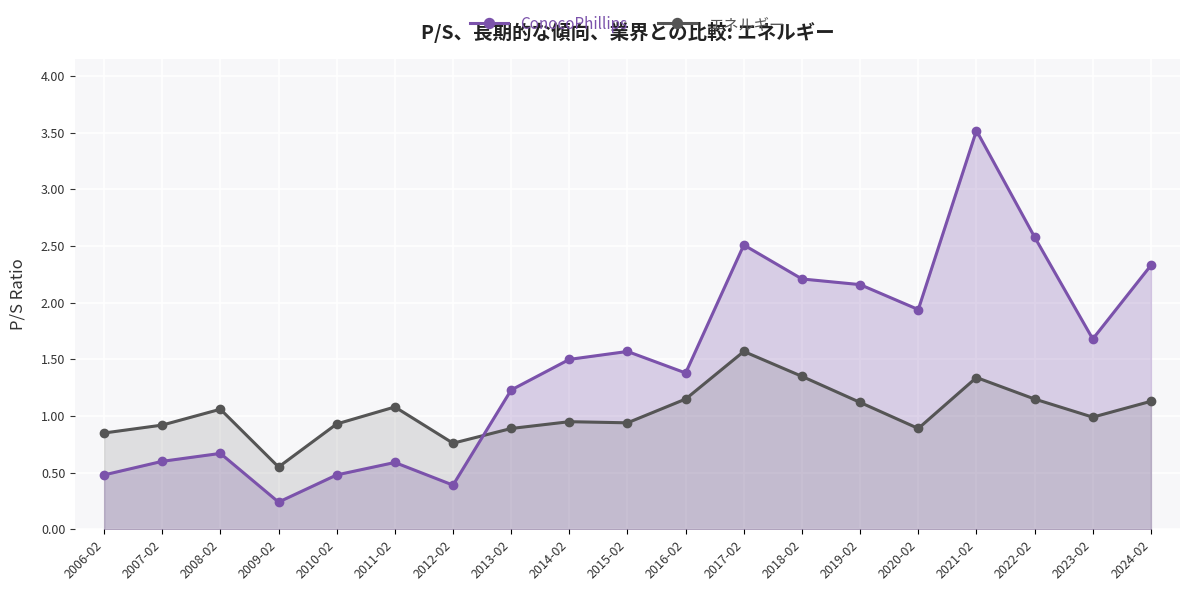

Which series changed the most between 2023-02 and 2024-02?

ConocoPhillips